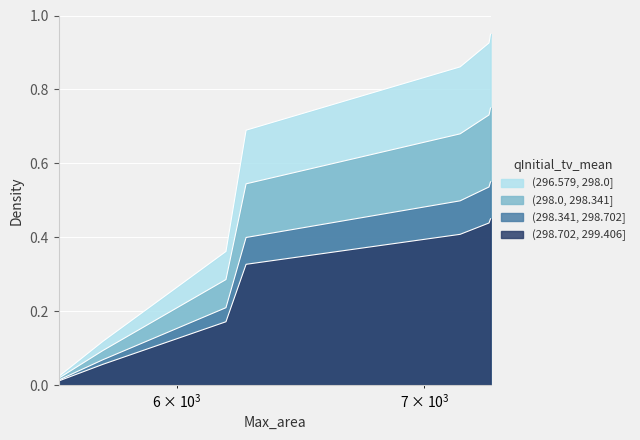

Is the value of (298.341, 298.702] at 7293 greater than the value of (298.0, 298.341] at 7157?

Yes